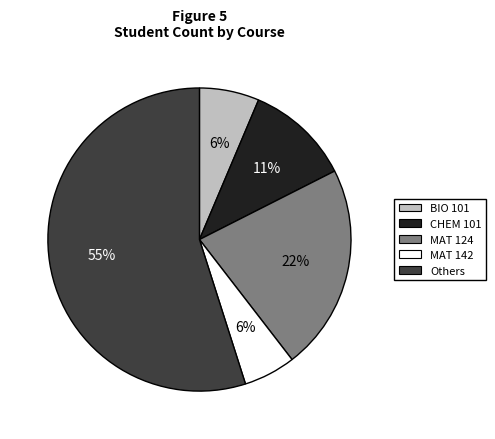

How many slices are in this pie chart?

5